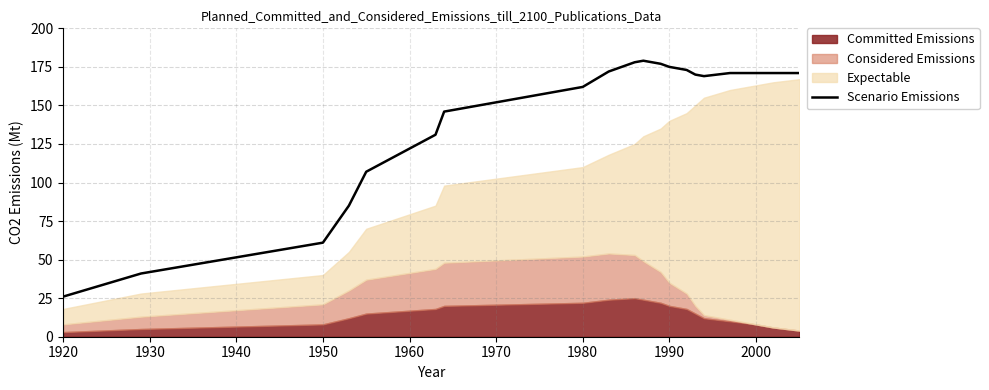

What is the sum of all values?

2836